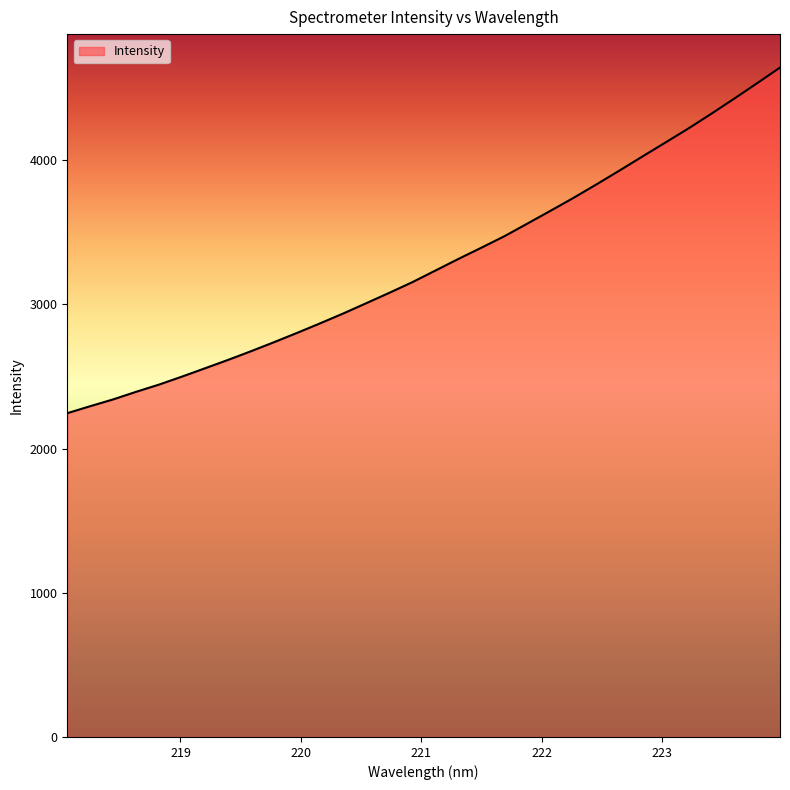

How many lines are shown in the chart?

1